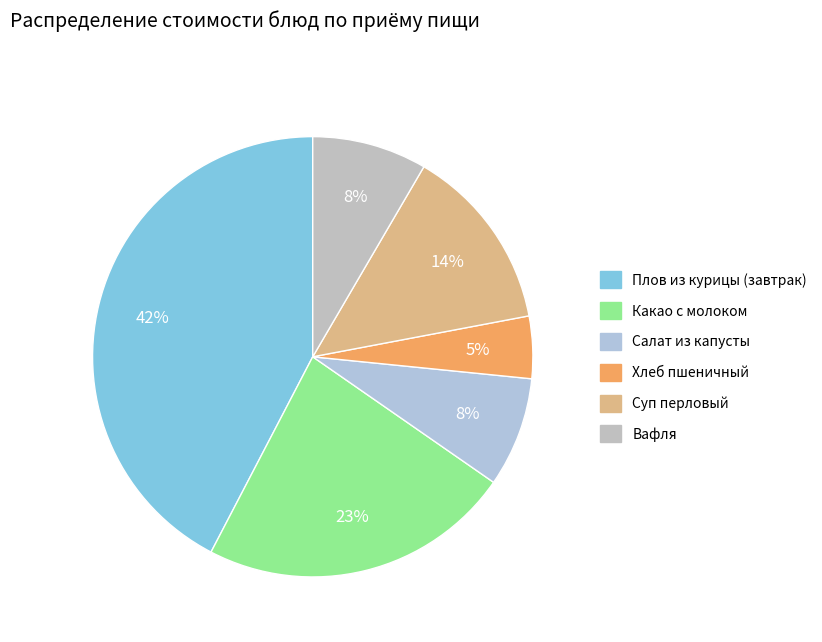

Rank the categories by value from lowest to highest.

Хлеб пшеничный, Салат из капусты, Вафля, Суп перловый, Какао с молоком, Плов из курицы (завтрак)